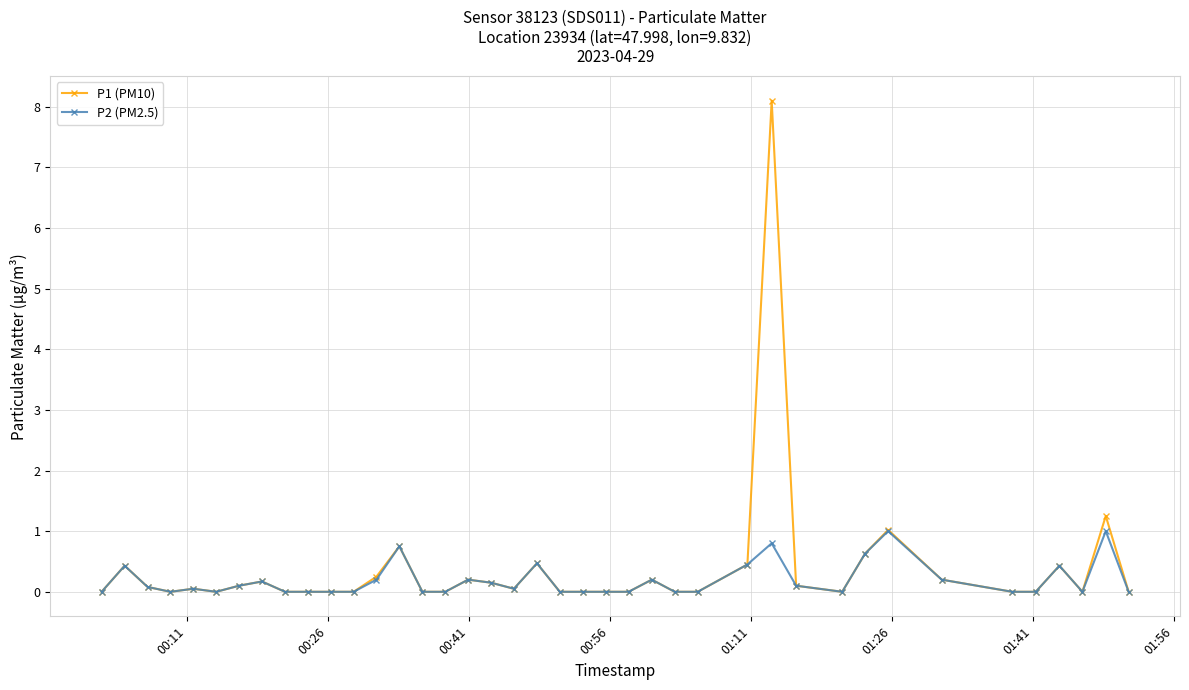

True or false: P1 (PM10) has more than 2 points higher than both neighbors.

True